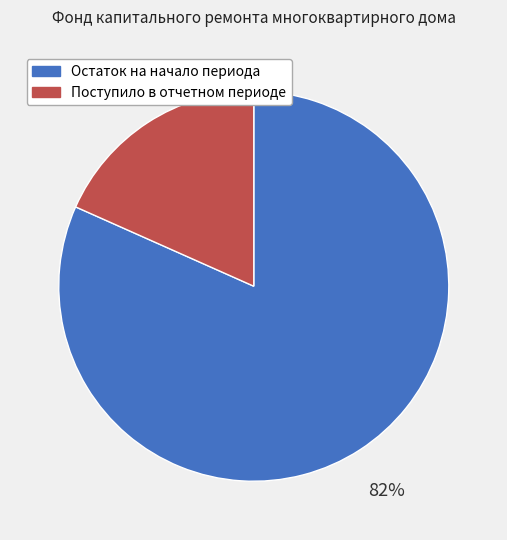

How many segments does this pie chart have?

2